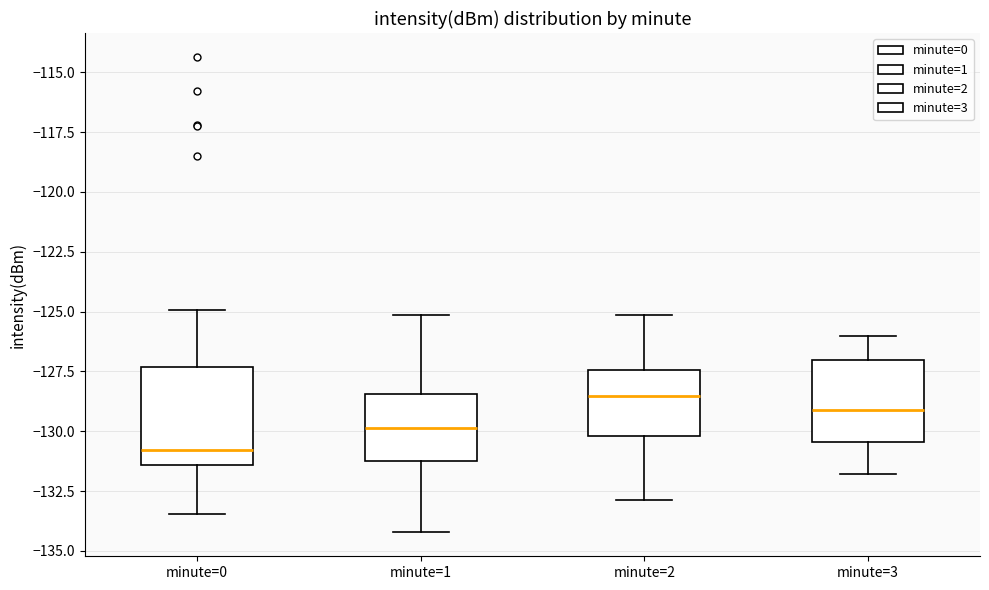

Comparing the boxes themselves (not the whiskers), which one is the tallest?

minute=0